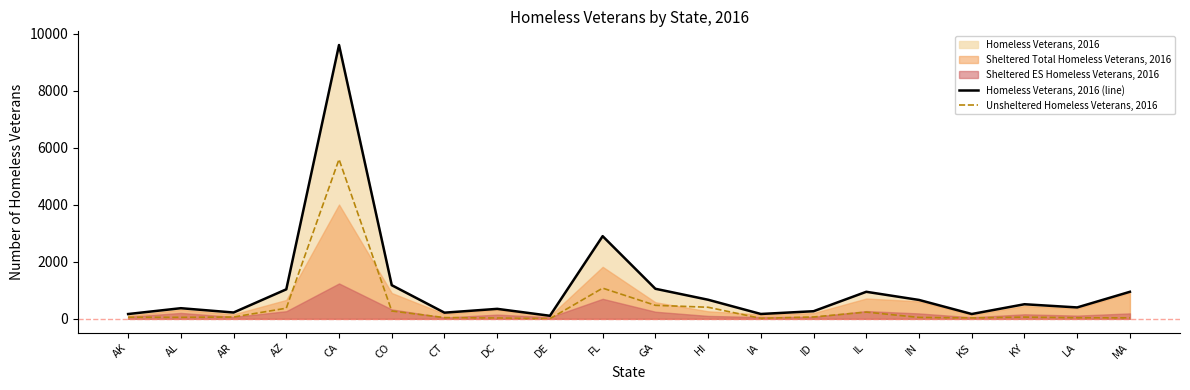

List the labels in order of Unsheltered Homeless Veterans, 2016 value, smallest first.

DE, IA, DC, KS, MA, LA, CT, IN, AL, AK, KY, AR, ID, IL, CO, AZ, HI, GA, FL, CA